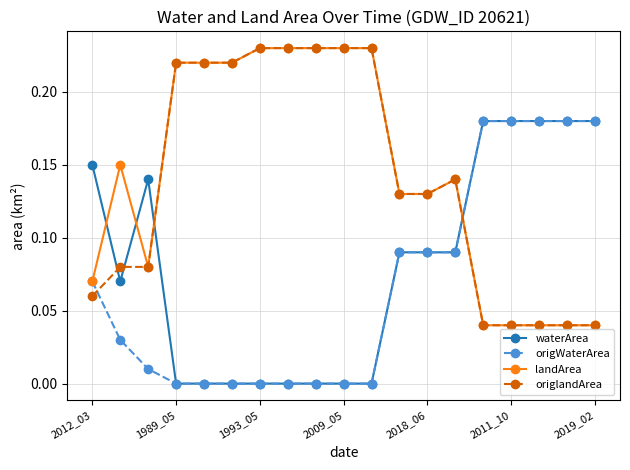

True or false: origlandArea and waterArea cross at least once.

True